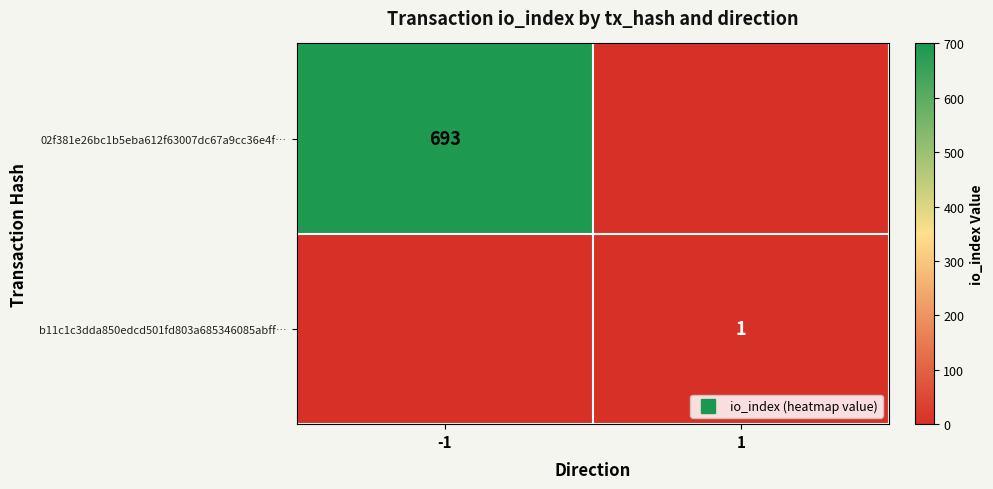

At how many categories does at least one series exceed 221?

1